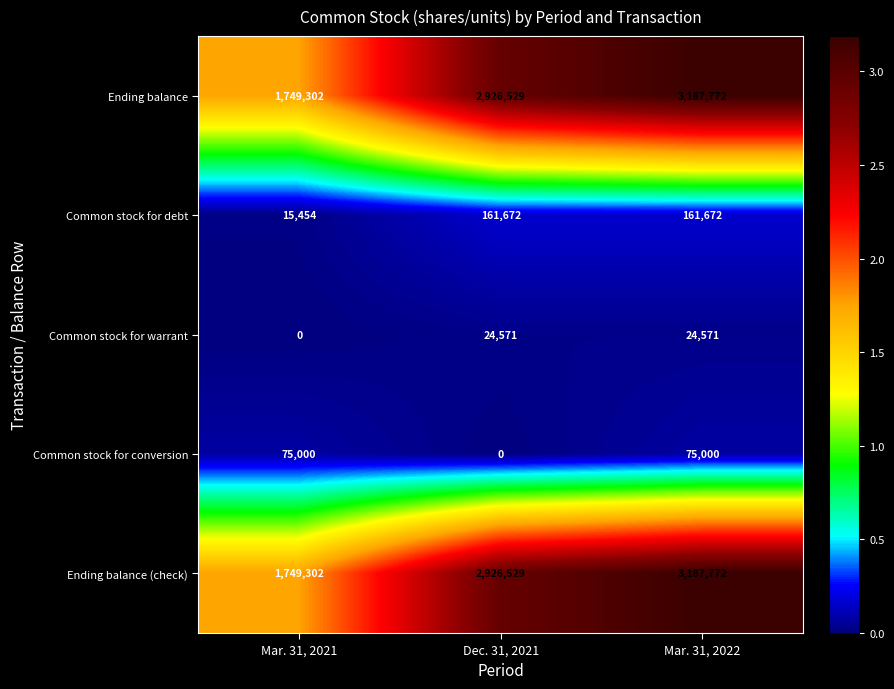

Is the value of Common stock for warrant at Dec. 31, 2021 greater than the value of Common stock for debt at Dec. 31, 2021?

No